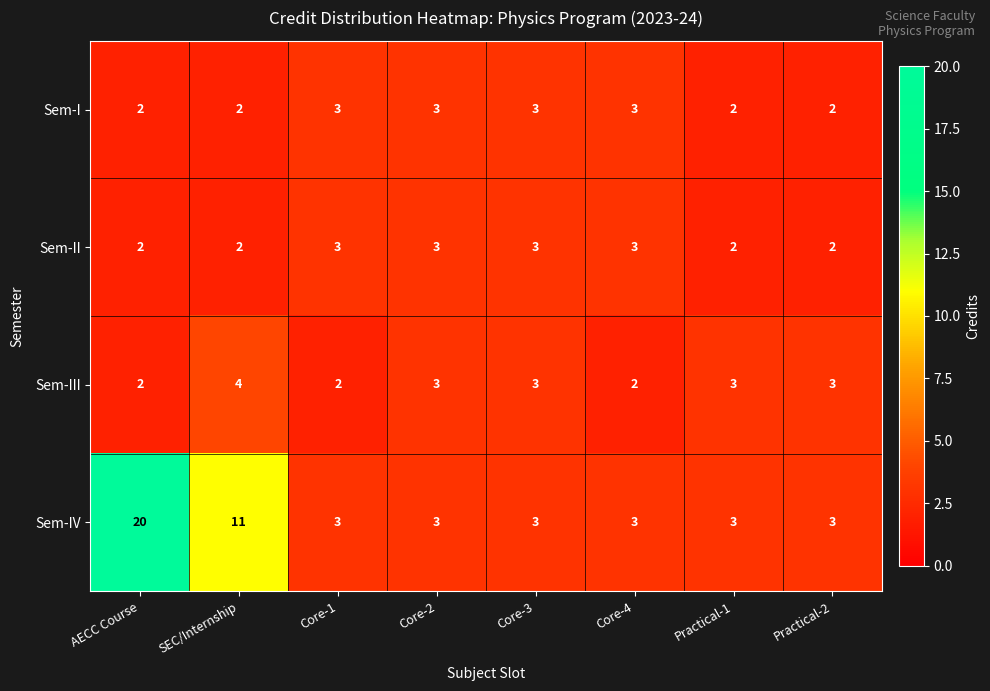

Which series has the widest spread of values?

Sem-IV